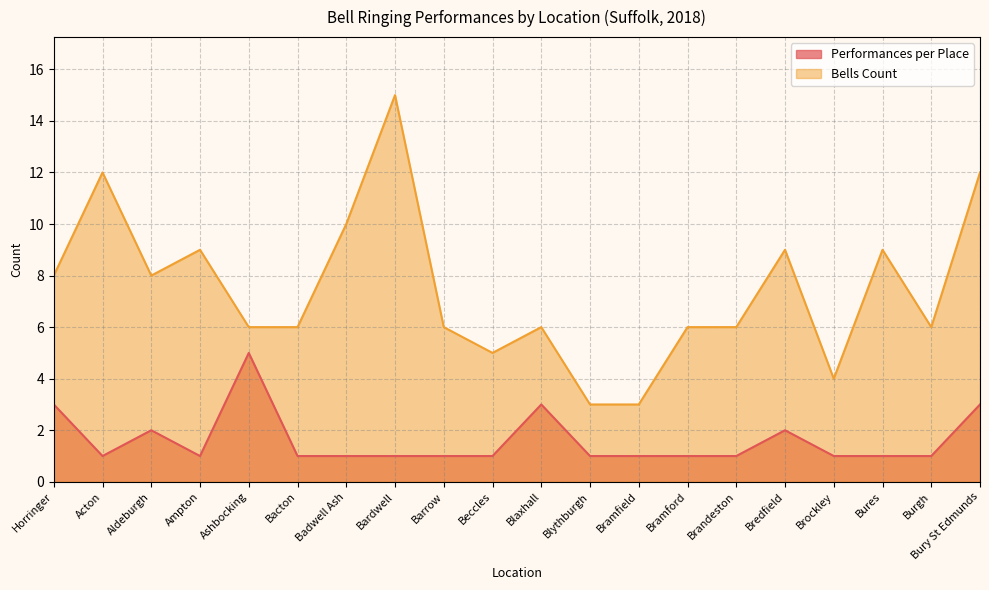

What is the label of the 4th point from the right?

Brockley